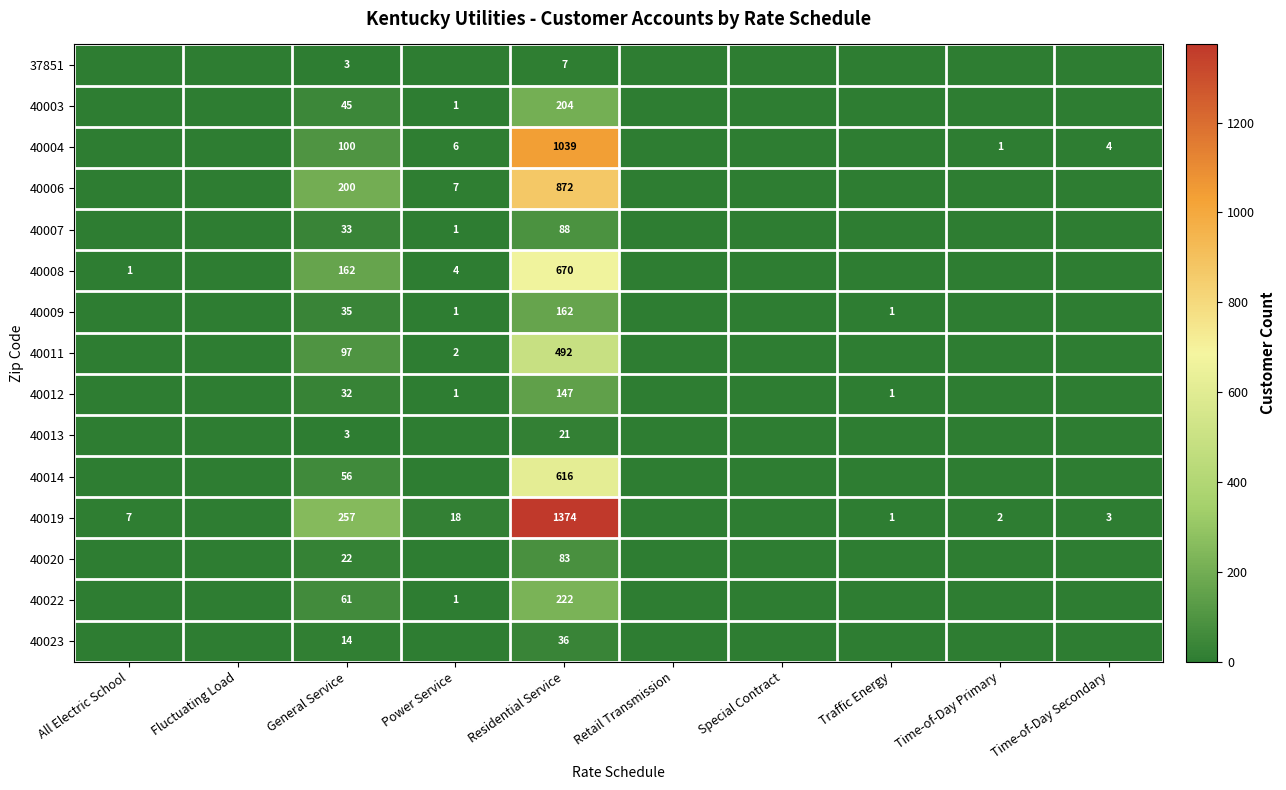

The 40011 series shows 2 at Power Service. True or false?

True